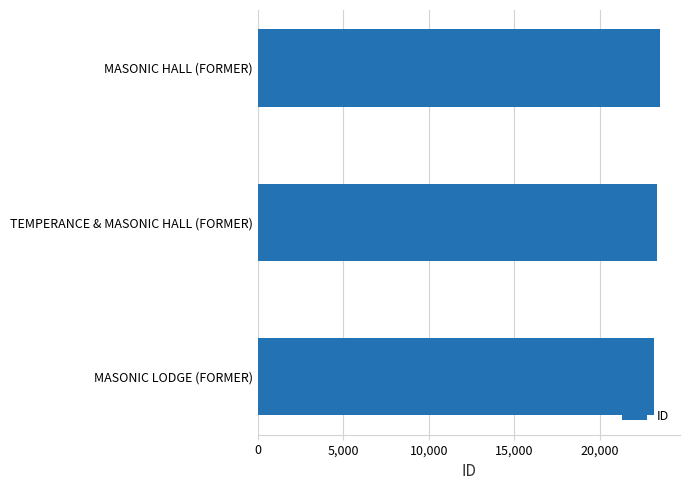

The value at MASONIC LODGE (FORMER) is 6133. True or false?

False